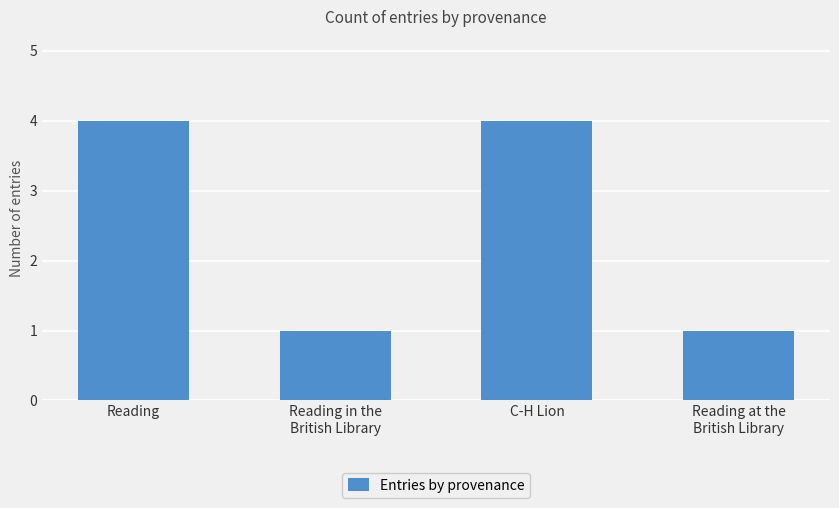

Reading right to left, transcribe all the data shown in this chart.

Reading at the
British Library=1	C-H Lion=4	Reading in the
British Library=1	Reading=4